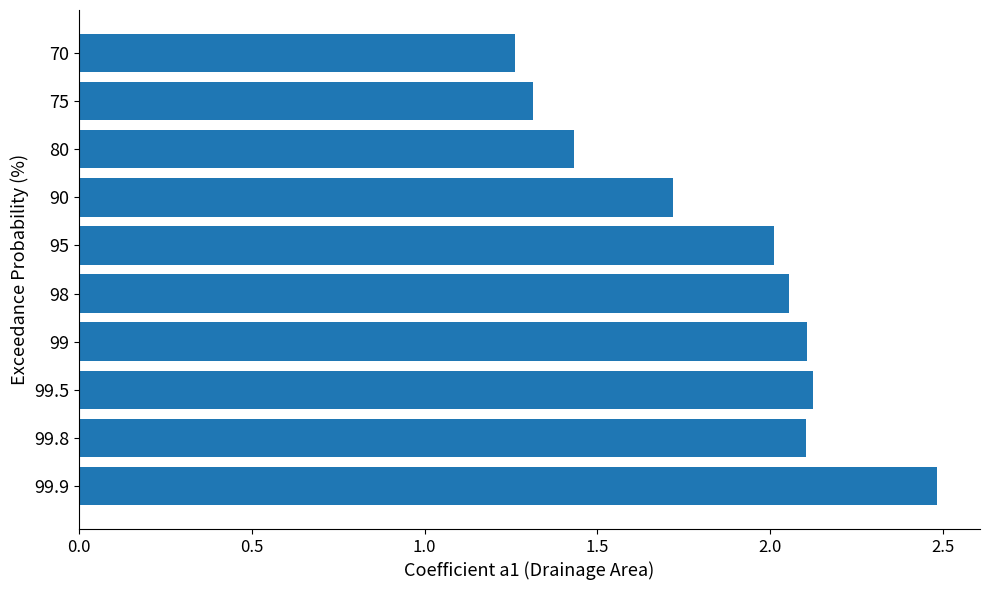

Count the number of categories in the chart.

10